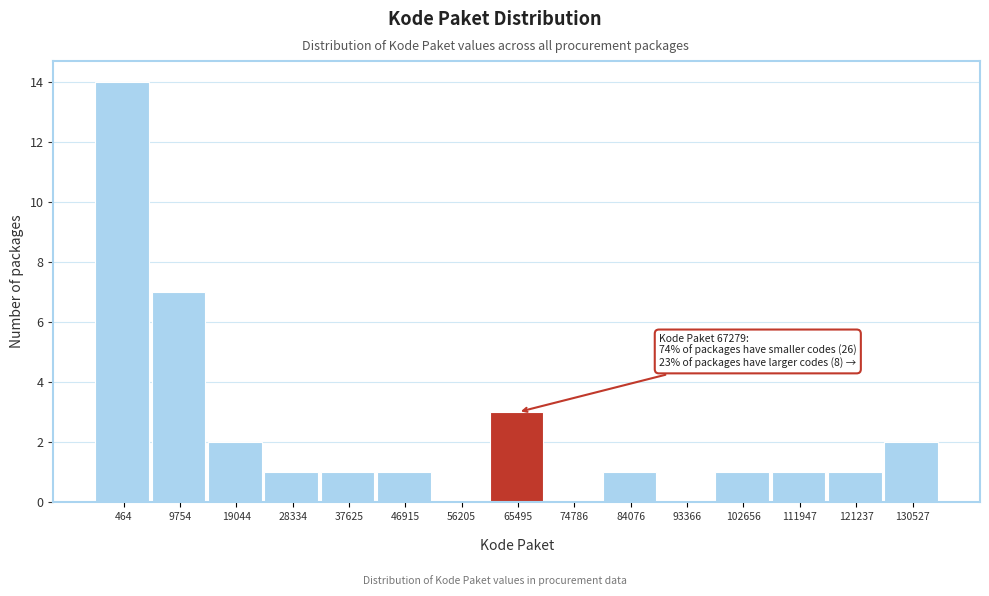

What is the greatest value displayed?

14